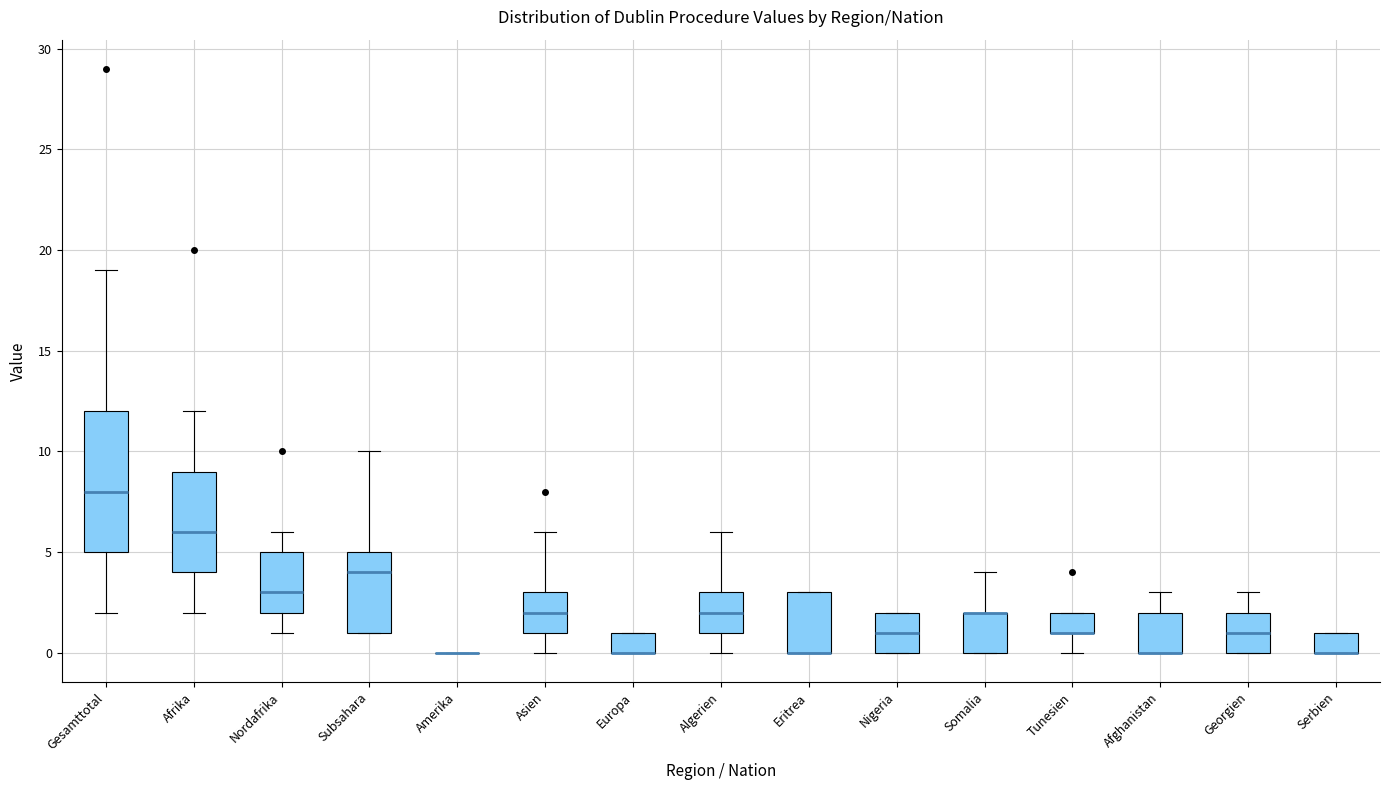

Reading left to right, transcribe this box plot: for each box, give where its median line is, the range the box spans, and where its two whiskers end, as read against the y-axis. The values are not printed on the chart, so give them approximately, as read against the axis.

Gesamttotal: median 8, box 5 to 12, whiskers 2 to 19
Afrika: median 6, box 4 to 9, whiskers 2 to 12
Nordafrika: median 3, box 2 to 5, whiskers 1 to 6
Subsahara: median 4, box 1 to 5, whiskers 1 to 10
Amerika: box collapsed to a line at 0, whiskers 0 to 0
Asien: median 2, box 1 to 3, whiskers 0 to 6
Europa: median 0 (drawn on the box's lower edge), box 0 to 1, whiskers 0 to 1
Algerien: median 2, box 1 to 3, whiskers 0 to 6
Eritrea: median 0 (drawn on the box's lower edge), box 0 to 3, whiskers 0 to 3
Nigeria: median 1, box 0 to 2, whiskers 0 to 2
Somalia: median 2 (drawn on the box's upper edge), box 0 to 2, whiskers 0 to 4
Tunesien: median 1 (drawn on the box's lower edge), box 1 to 2, whiskers 0 to 2
Afghanistan: median 0 (drawn on the box's lower edge), box 0 to 2, whiskers 0 to 3
Georgien: median 1, box 0 to 2, whiskers 0 to 3
Serbien: median 0 (drawn on the box's lower edge), box 0 to 1, whiskers 0 to 1